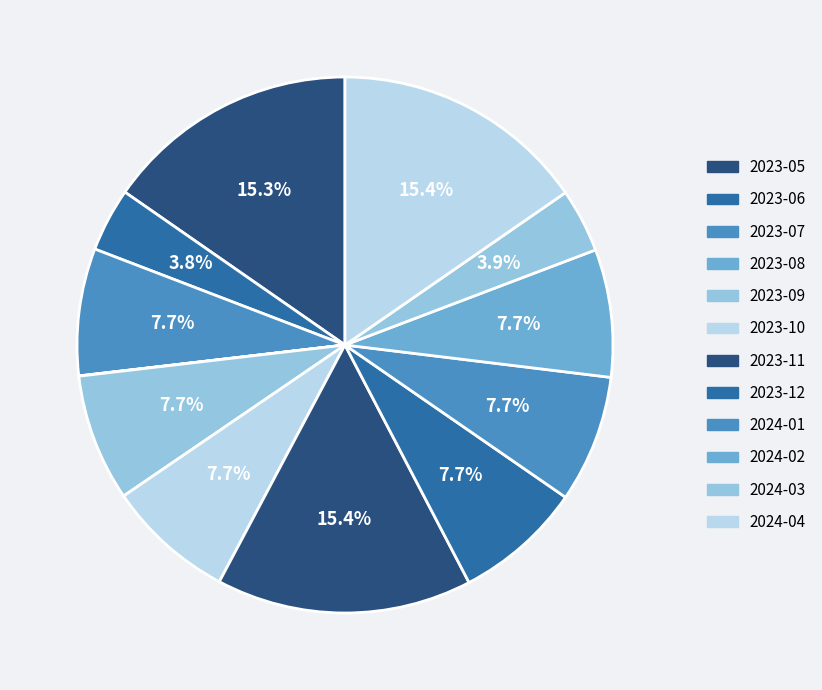

What is the ratio of the value at 2023-11 to the value at 2023-08?

856.1